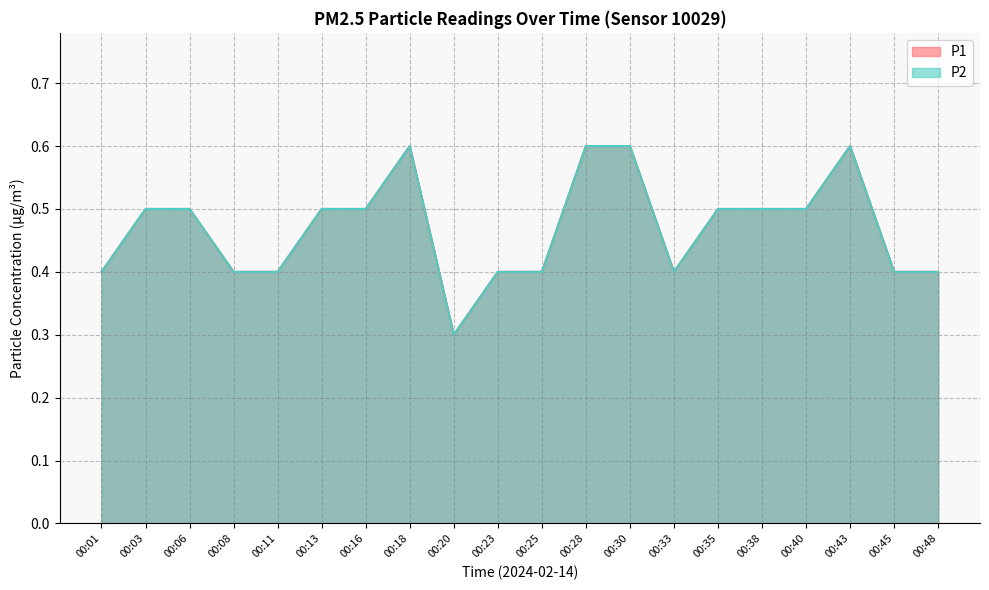

Is it true that P2 equals 0.2 at 00:48?

False